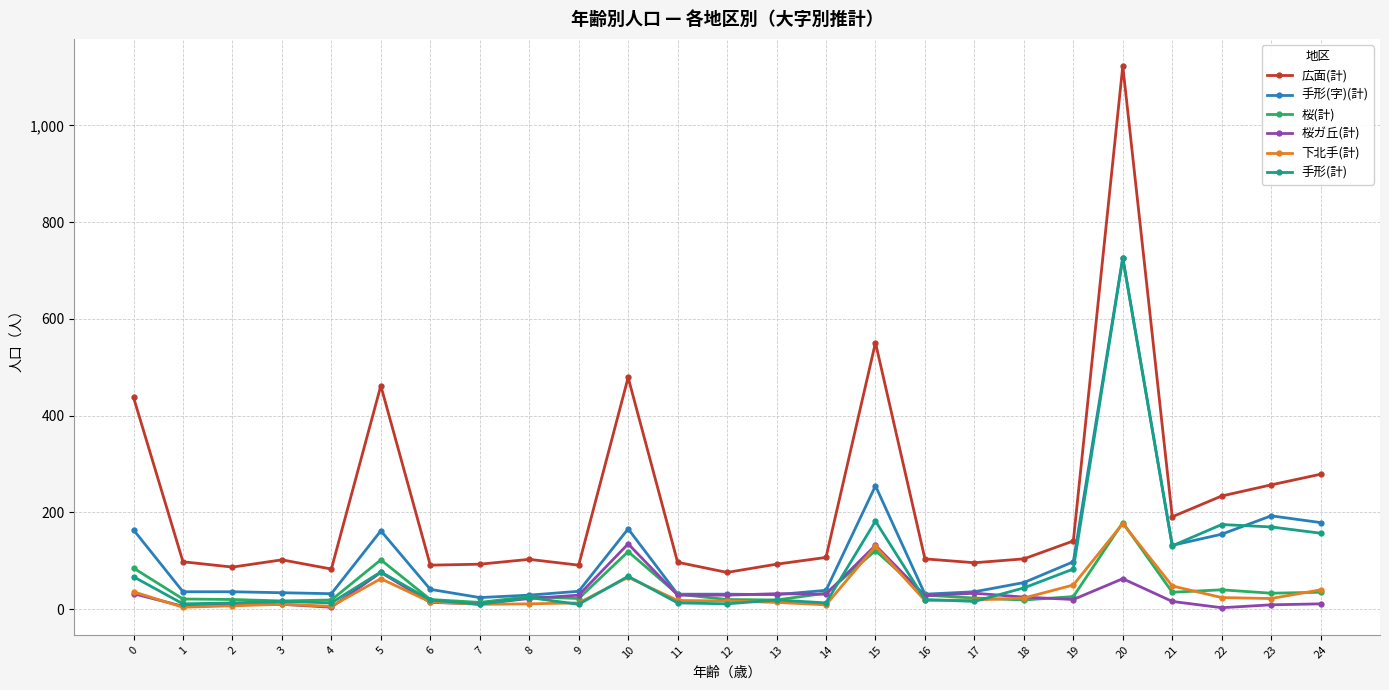

Does the chart display data point markers on the line(s)?

Yes